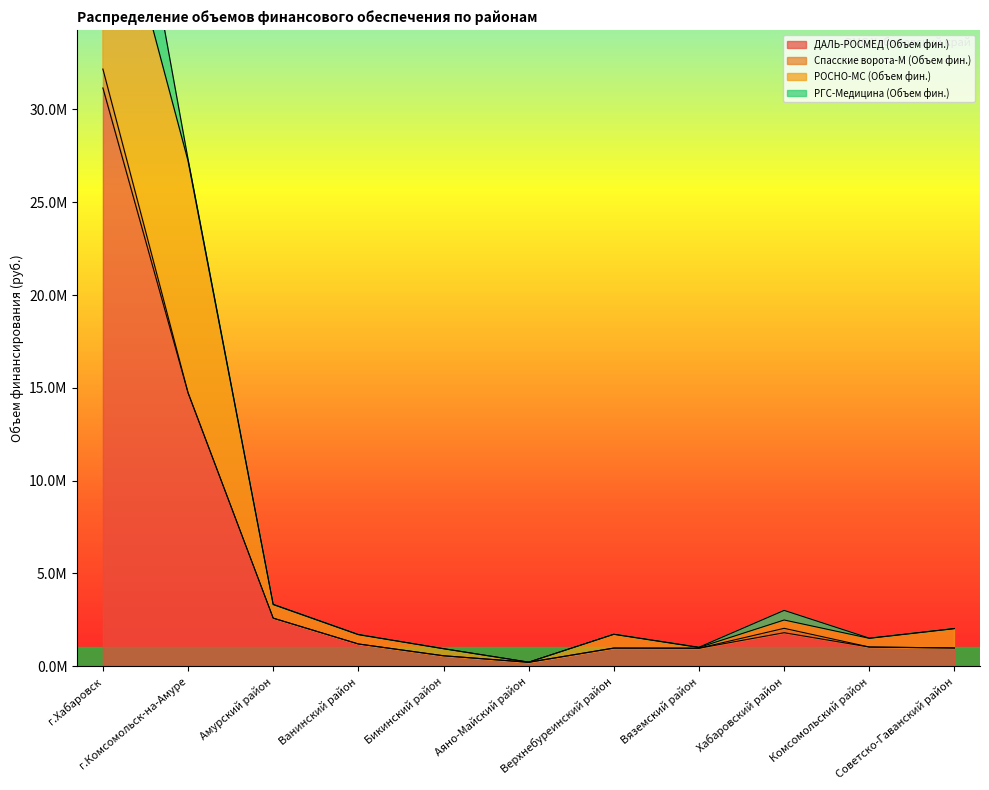

What is the sum of the РОСНО-МС (Объем фин.) values at Хабаровский район and Амурский район?

1178613.3